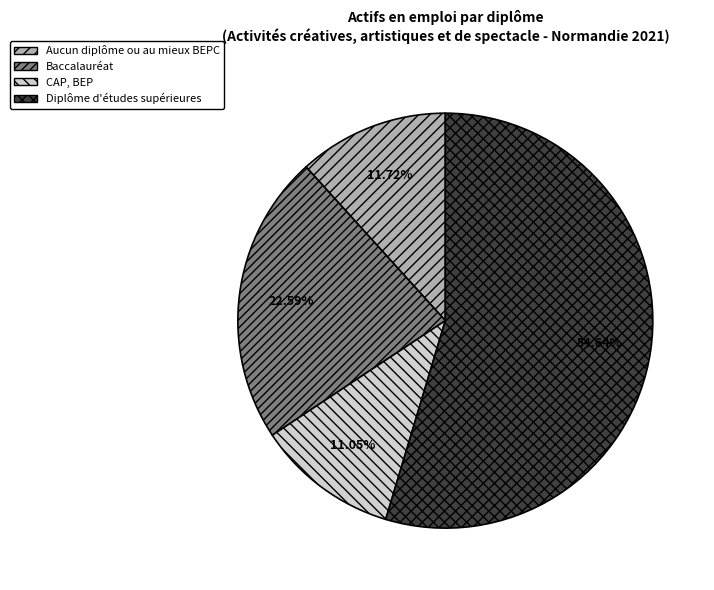

Is the sum of Baccalauréat and CAP, BEP greater than half?

No